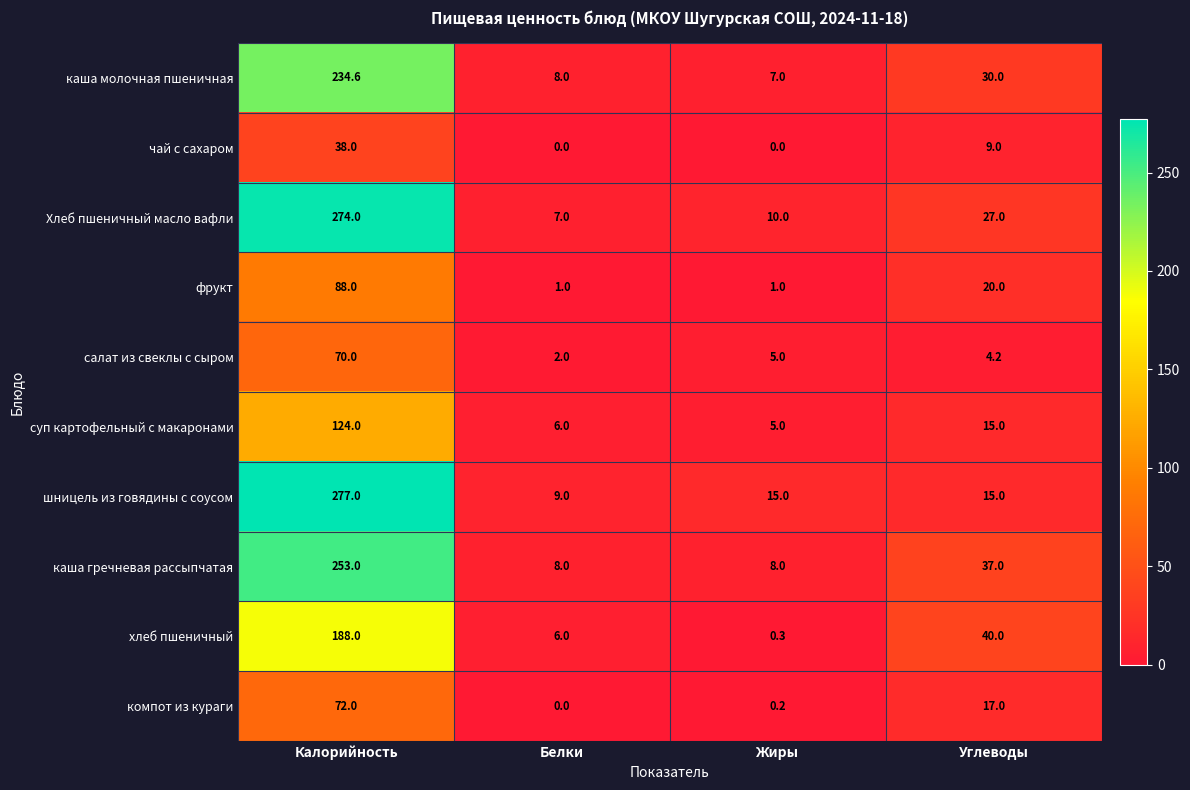

The каша гречневая рассыпчатая series shows 50.8 at Калорийность. True or false?

False